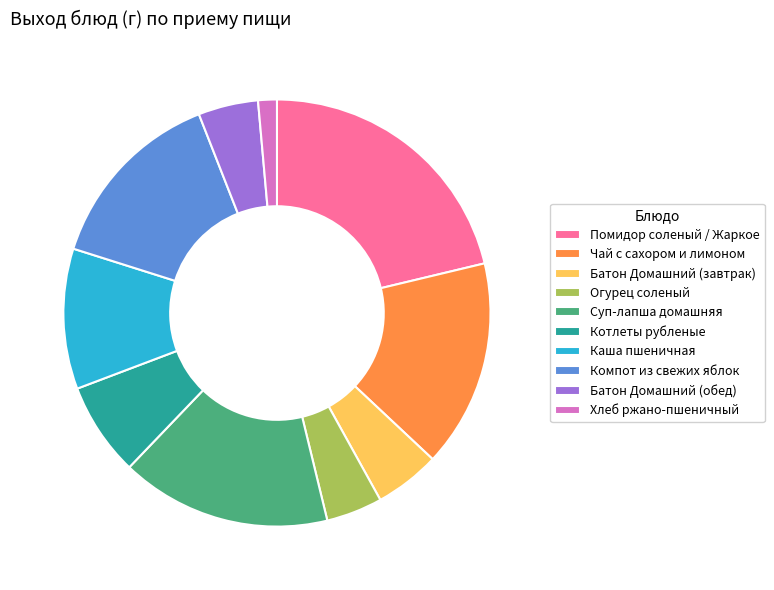

True or false: Огурец соленый accounts for 17% of the total.

False